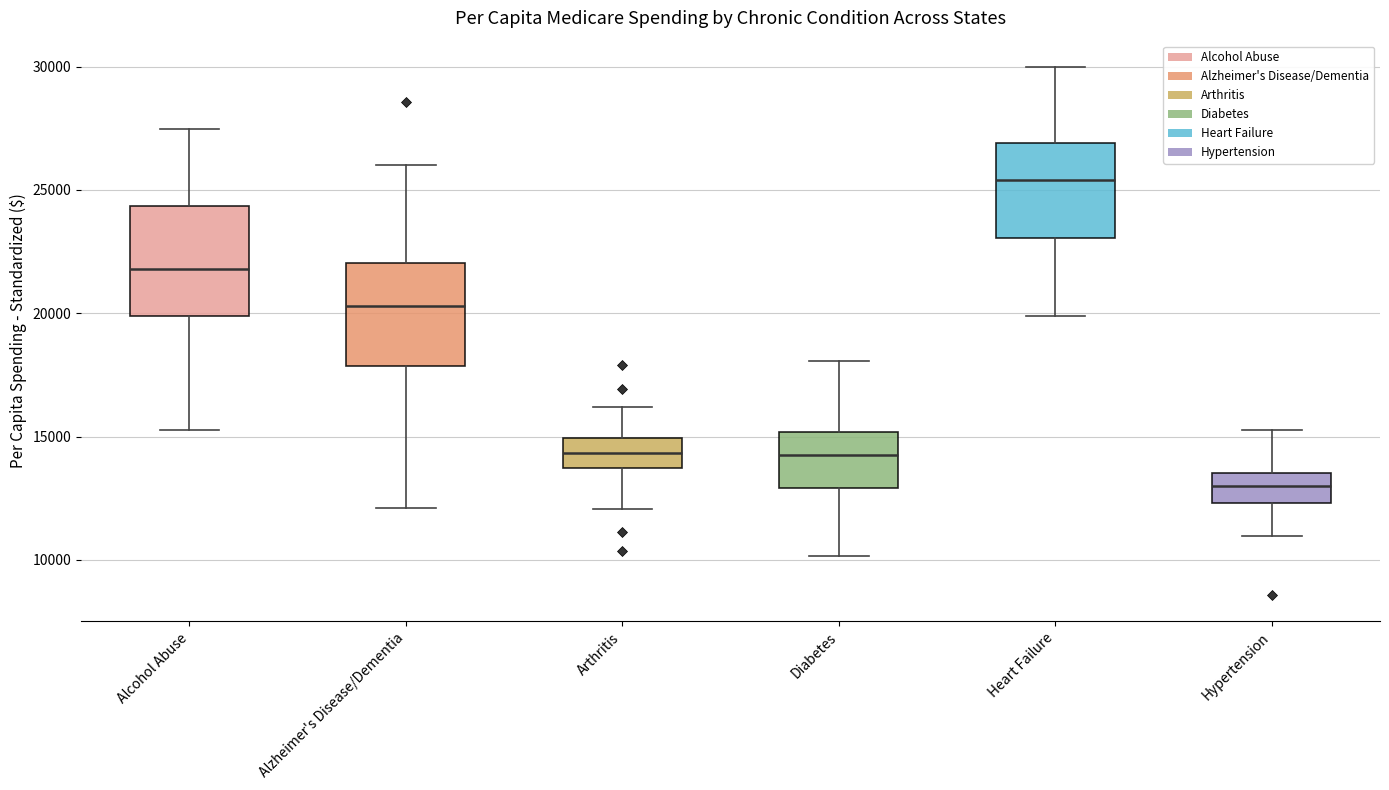

Reading left to right, transcribe this box plot: for each box, give where its median line is, the range the box spans, and where its two whiskers end, as read against the y-axis. The values are not printed on the chart, so give them approximately, as read against the axis.

Alcohol Abuse: median 22000, box 20000 to 24500, whiskers 15500 to 27500
Alzheimer's Disease/Dementia: median 20500, box 18000 to 22000, whiskers 12000 to 26000
Arthritis: median 14500, box 13500 to 15000, whiskers 12000 to 16000
Diabetes: median 14500, box 13000 to 15000, whiskers 10000 to 18000
Heart Failure: median 25500, box 23000 to 27000, whiskers 20000 to 30000
Hypertension: median 13000, box 12500 to 13500, whiskers 11000 to 15500